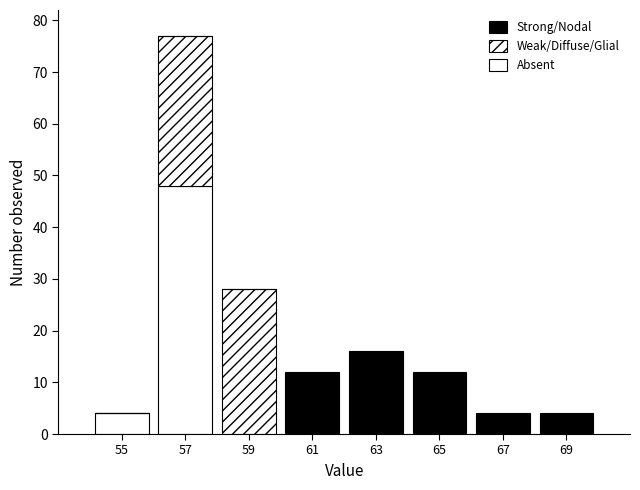

How many distinct data groups are displayed?

3